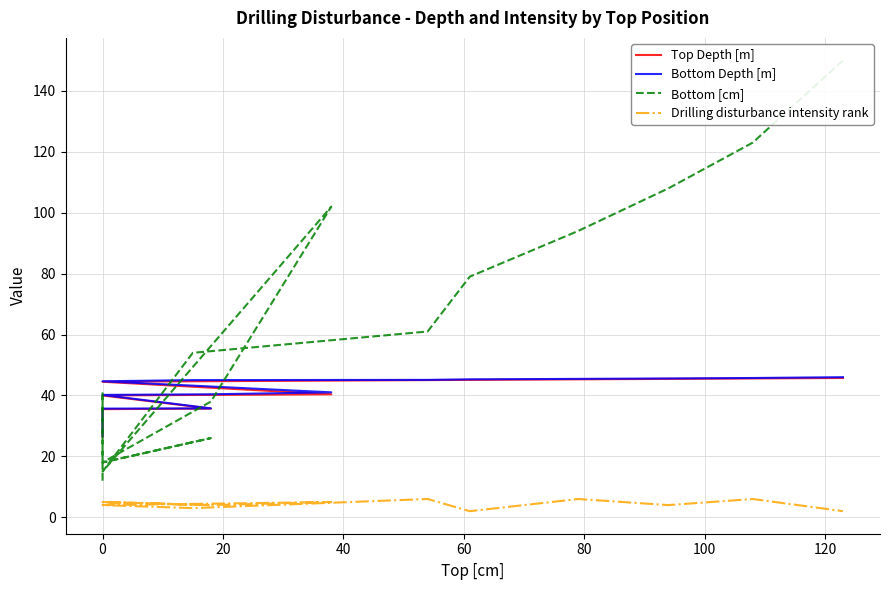

What is the lowest value of the Bottom [cm] series?

12.0